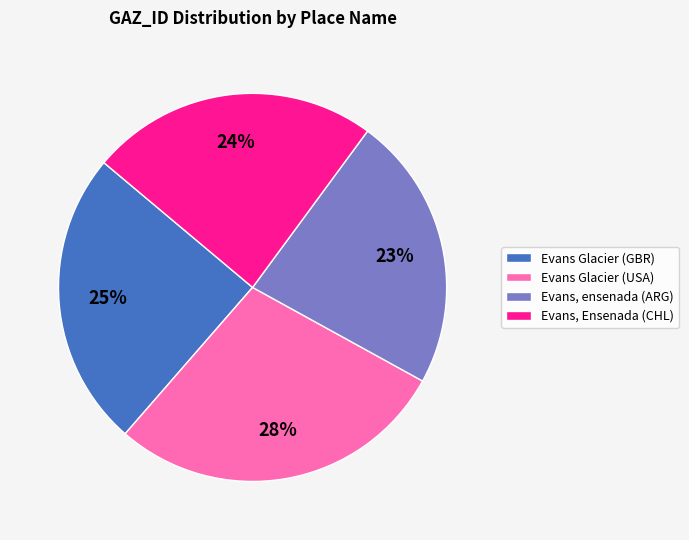

How many segments does this pie chart have?

4